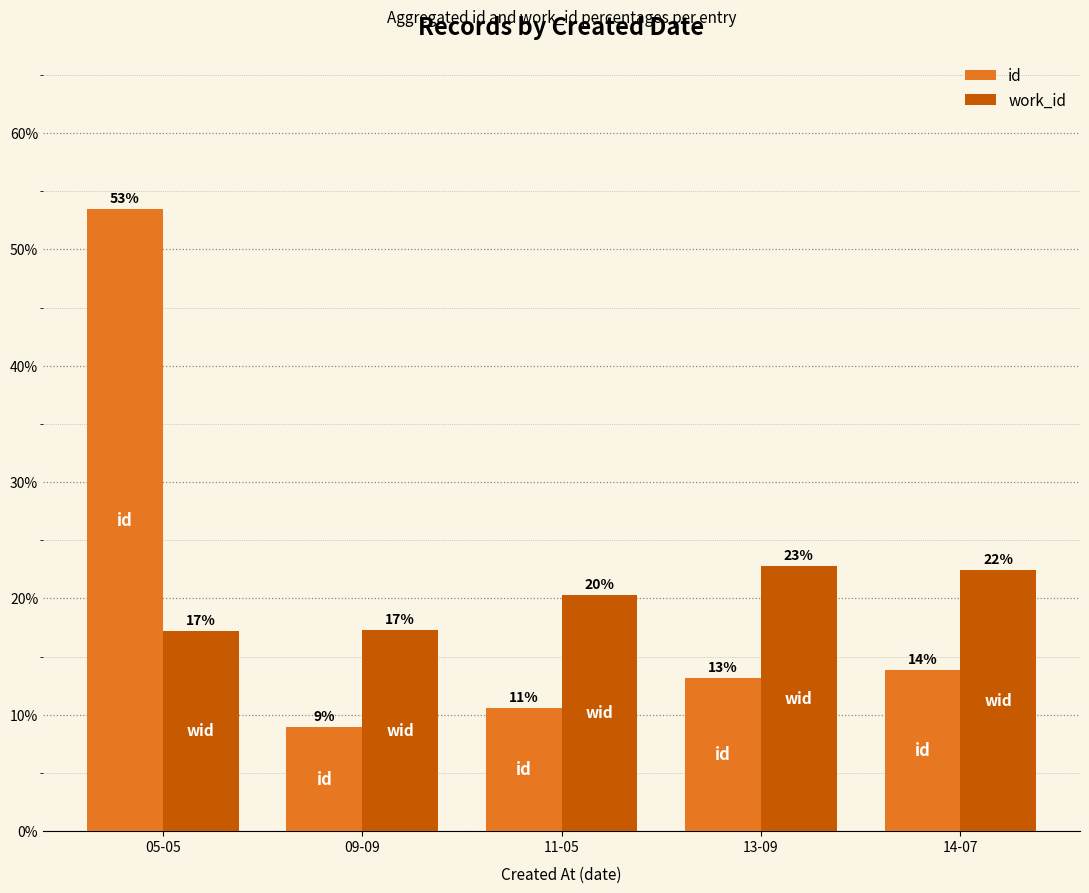

What are all the series names shown in the legend?

id, work_id